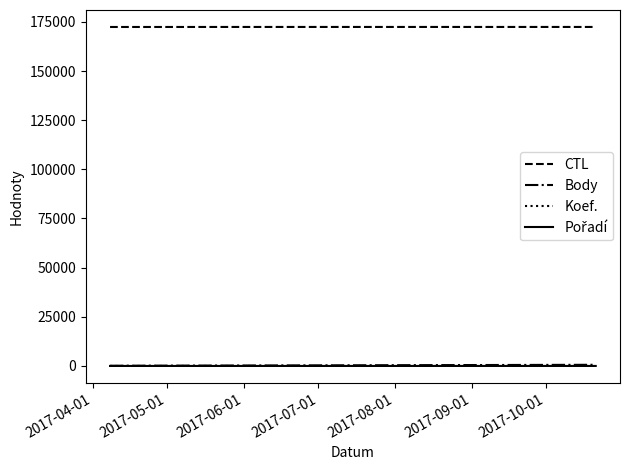

What is the maximum value shown in the chart?

172418